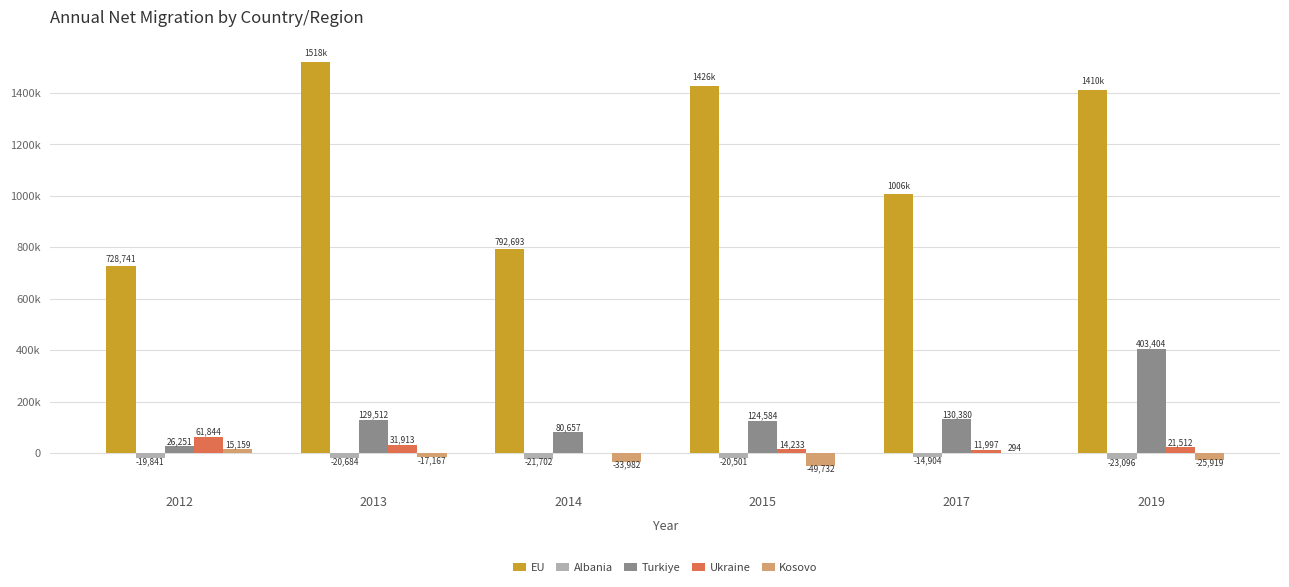

Reading left to right, list all the values displayed in this chart.

EU: 2012=728741	2013=1518409	2014=792693	2015=1425507	2017=1006484	2019=1410329
Albania: 2012=-19841	2013=-20684	2014=-21702	2015=-20501	2017=-14904	2019=-23096
Turkiye: 2012=26251	2013=129512	2014=80657	2015=124584	2017=130380	2019=403404
Ukraine: 2012=61844	2013=31913	2014=0	2015=14233	2017=11997	2019=21512
Kosovo: 2012=15159	2013=-17167	2014=-33982	2015=-49732	2017=294	2019=-25919